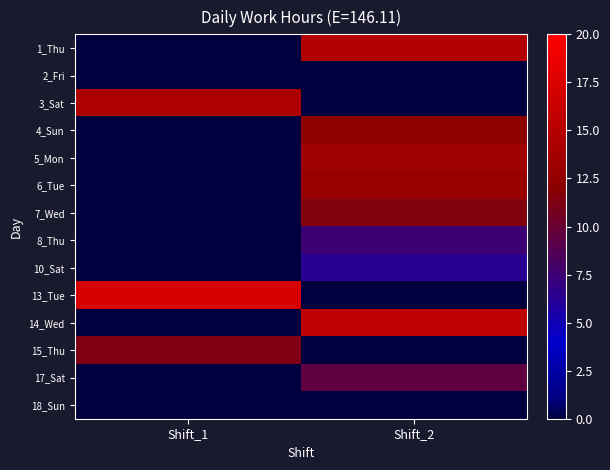

How many categories are shown in the chart?

2